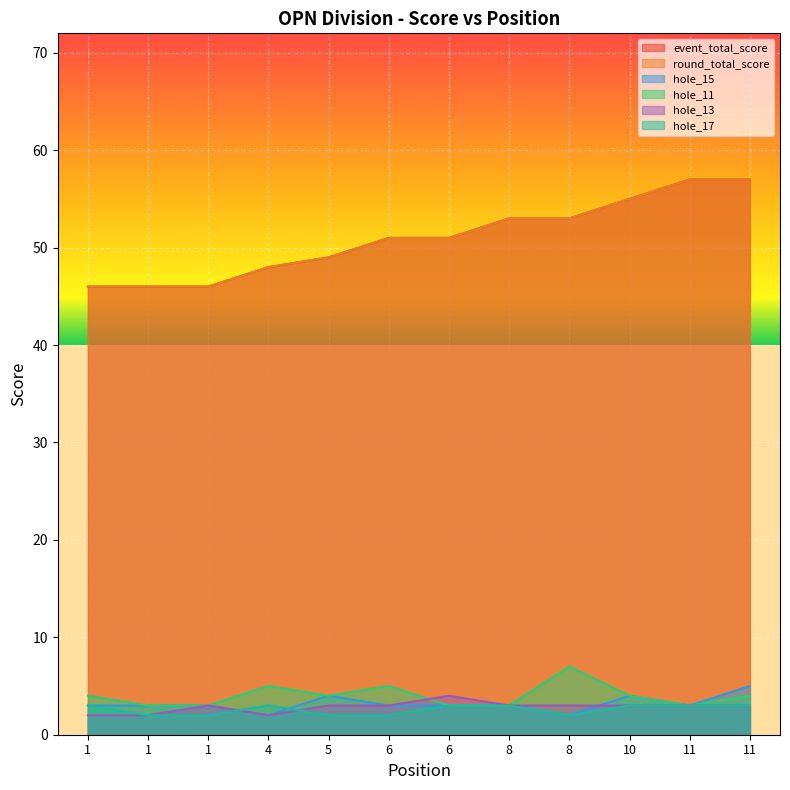

How many lines are shown in the chart?

6